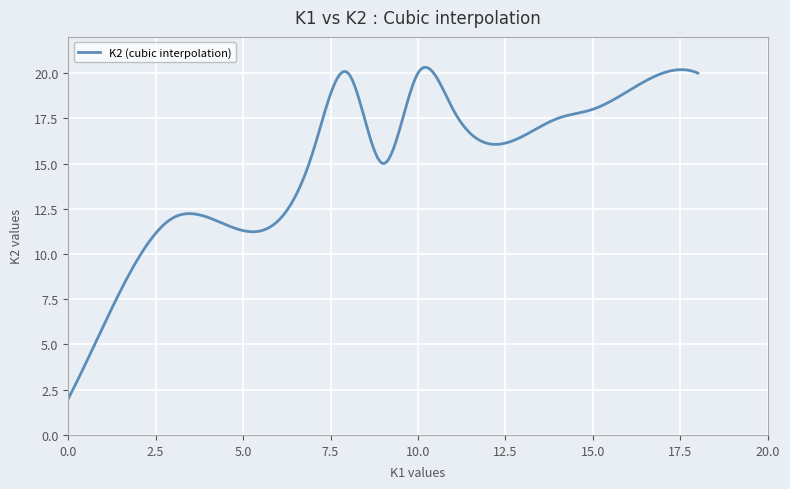

What is the difference between the maximum and minimum values?

18.3